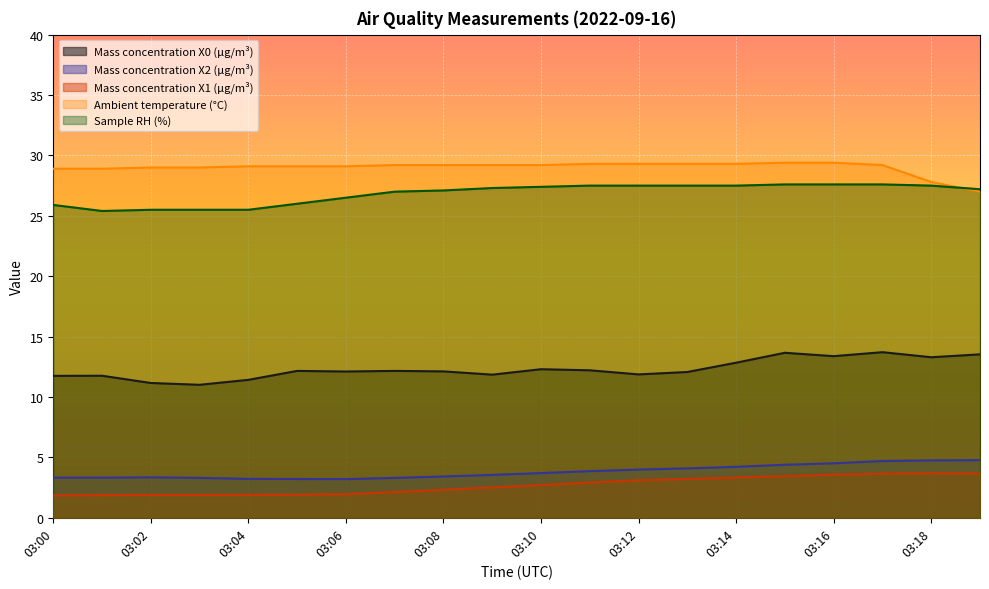

True or false: Mass concentration X2 (μg/m³) has a value of 1.4 at 03:03.

False